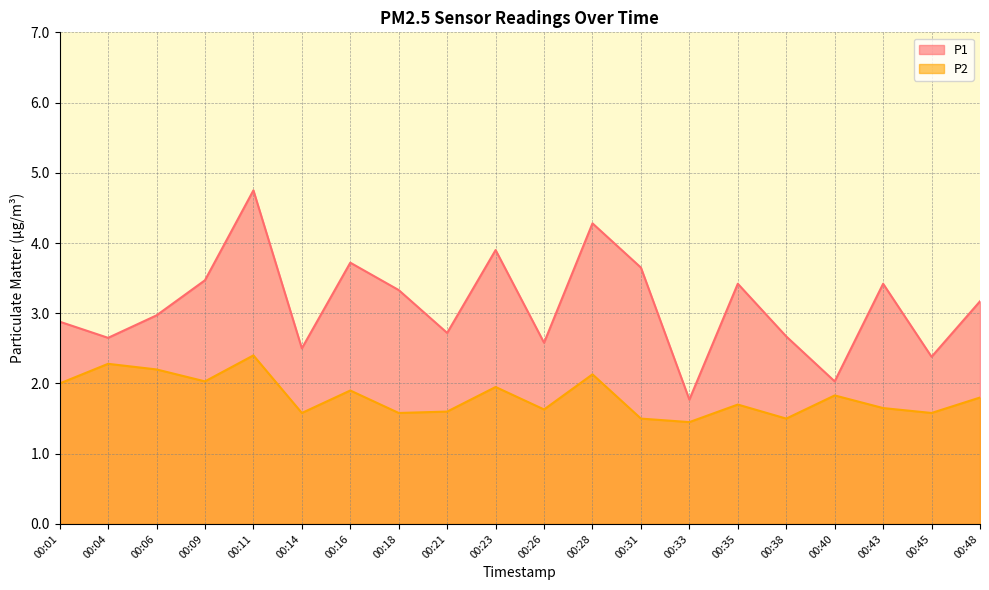

What is the sum of the P2 values at 00:28 and 00:35?

3.8